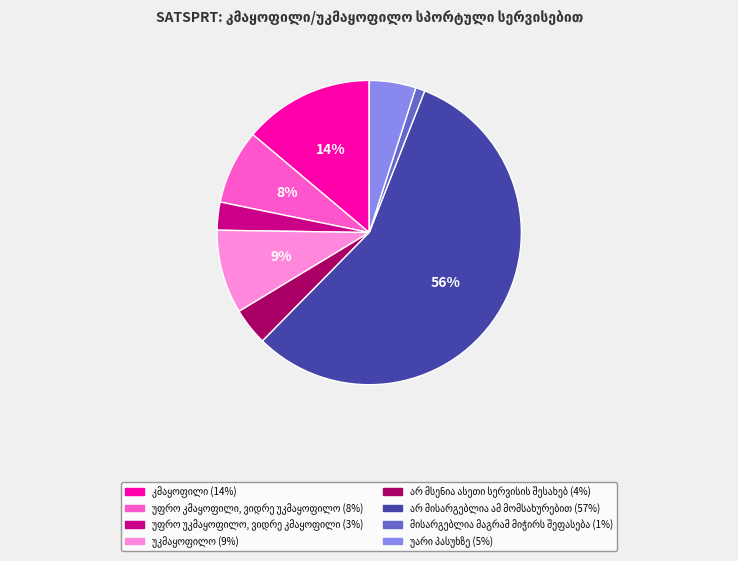

Is there any slice that represents more than half of the pie?

Yes